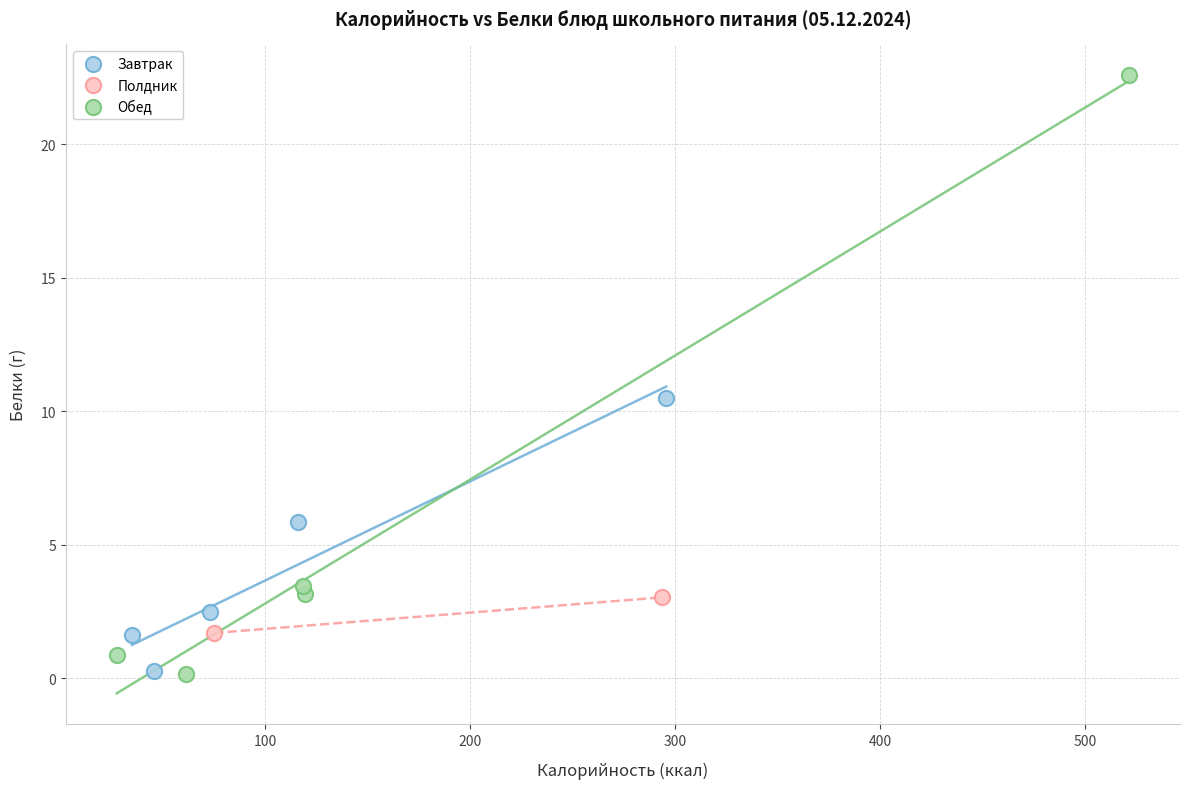

What are all the series names shown in the legend?

Завтрак, Полдник, Обед